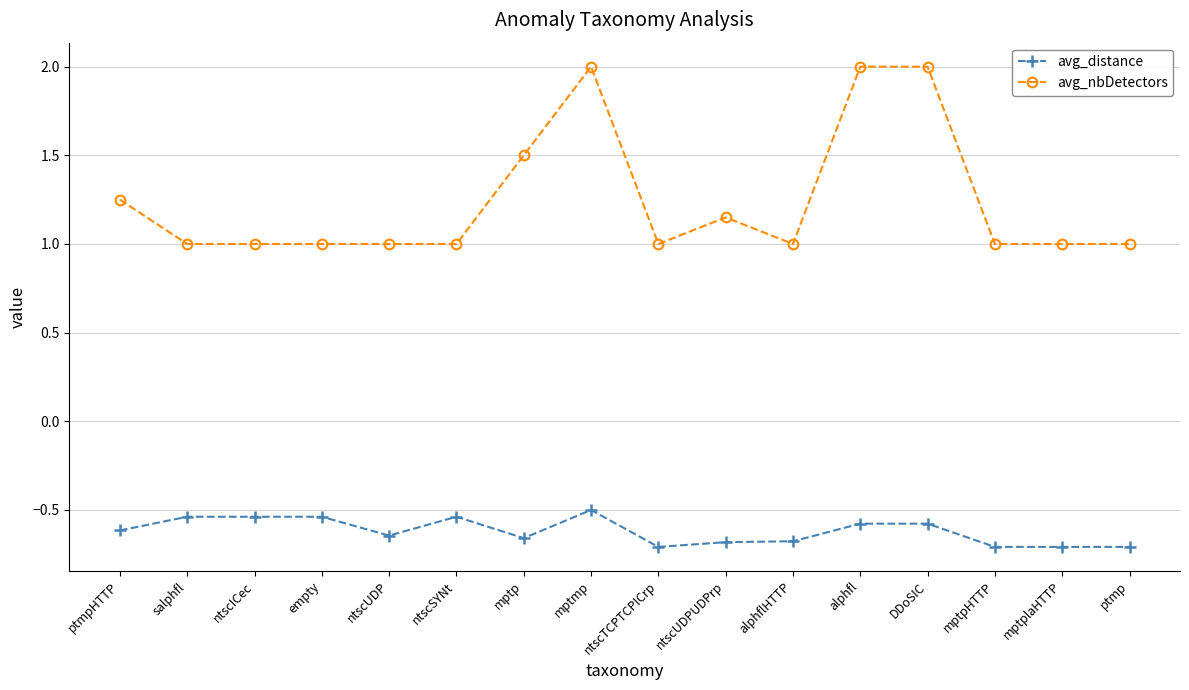

True or false: avg_nbDetectors has more than 1 points higher than both neighbors.

True